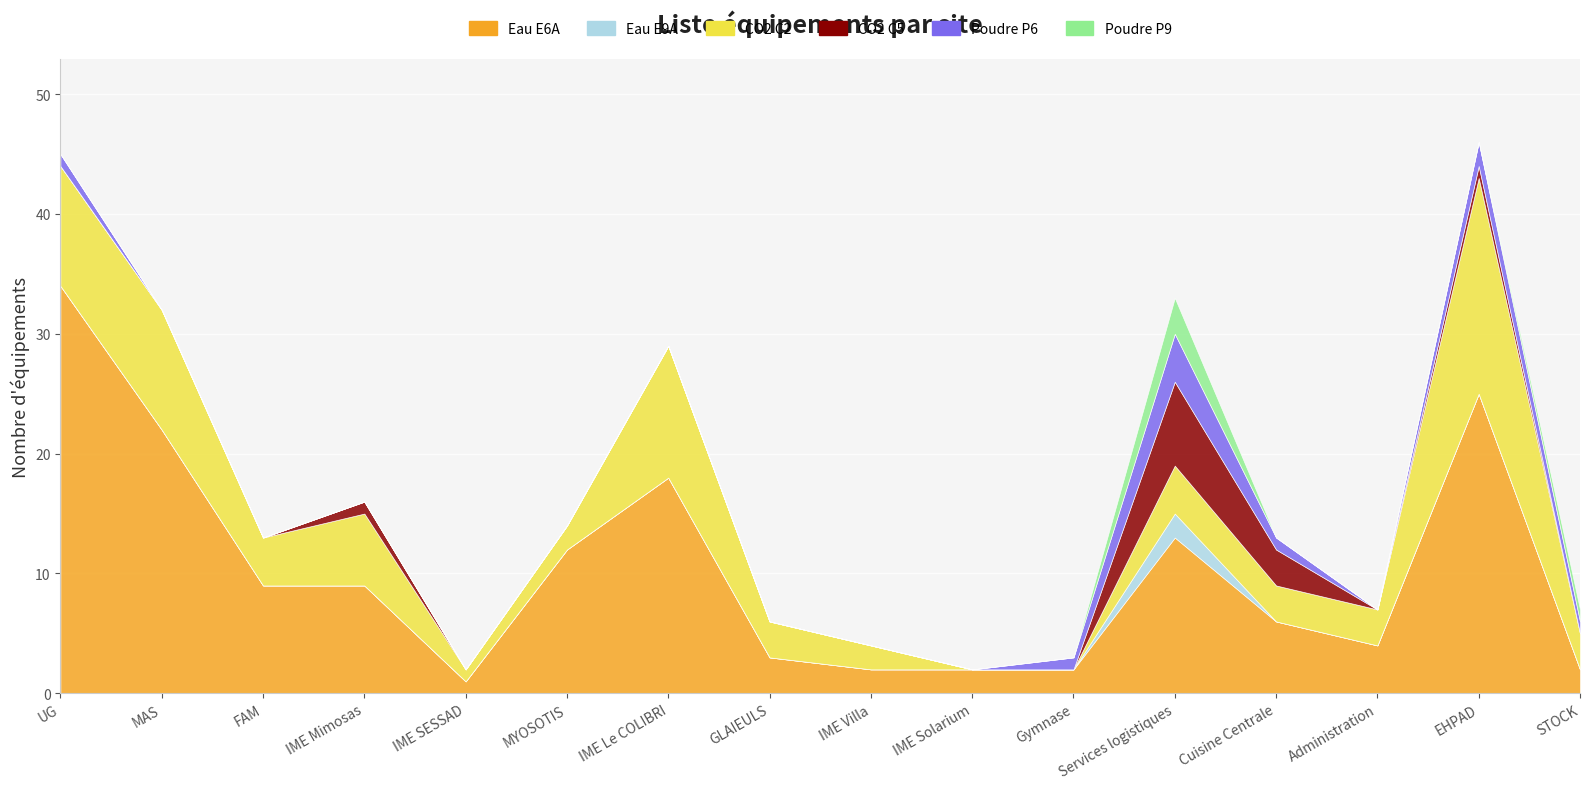

What is the label of the 5th point from the right?

Services logistiques